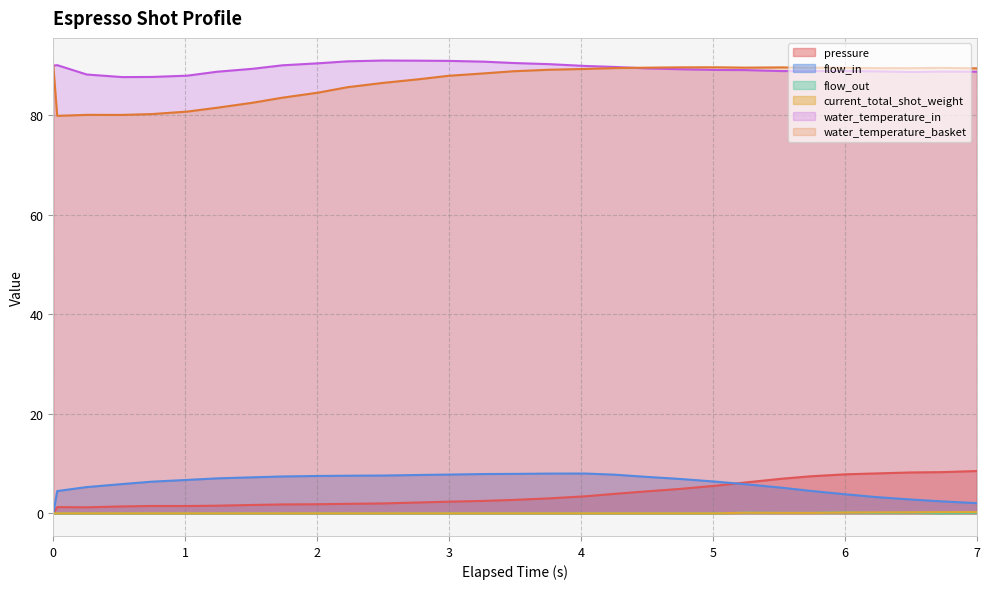

Does the chart have visible grid lines?

Yes